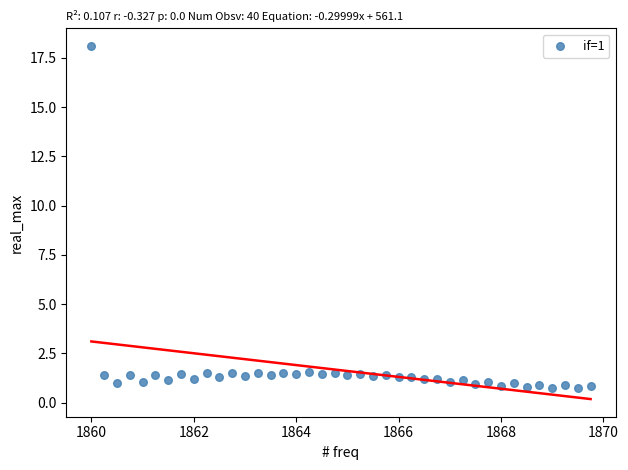

What is the range of X values (max minus min)?

9.8